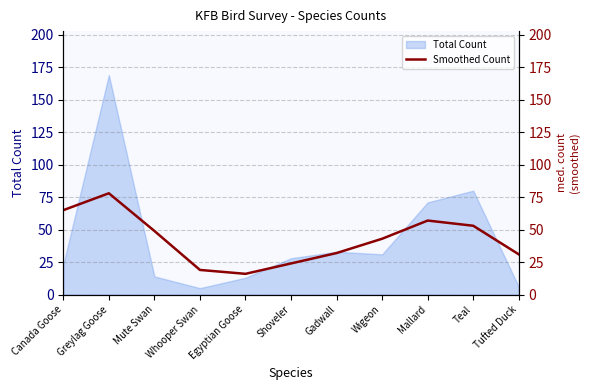

How many interior local valleys (lower than both neighbors) does the data have?

1